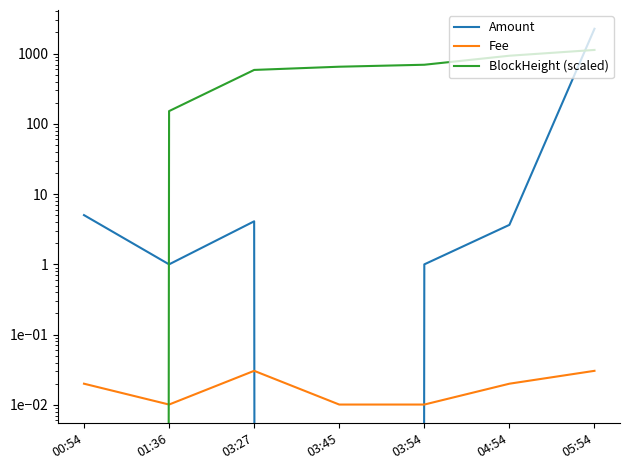

Which has a higher value, 00:54 or 05:54?

05:54